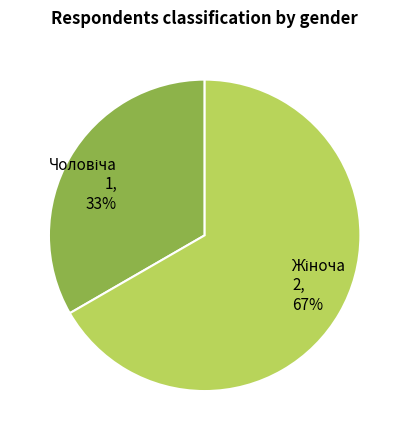

Is there a majority slice in this chart?

Yes